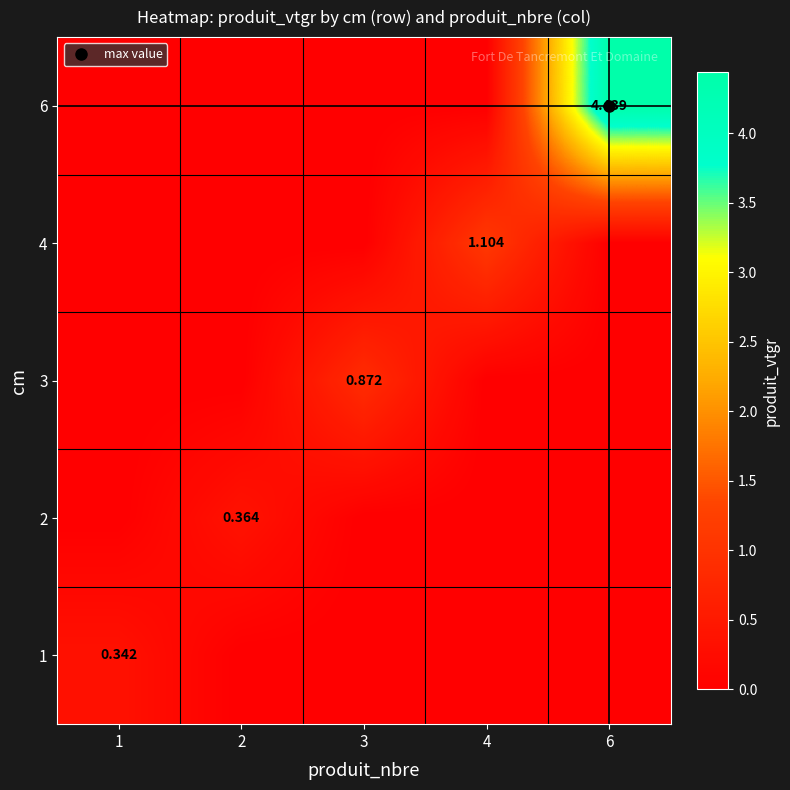

What is the difference between the maximum and minimum values in the 2 series?

0.4